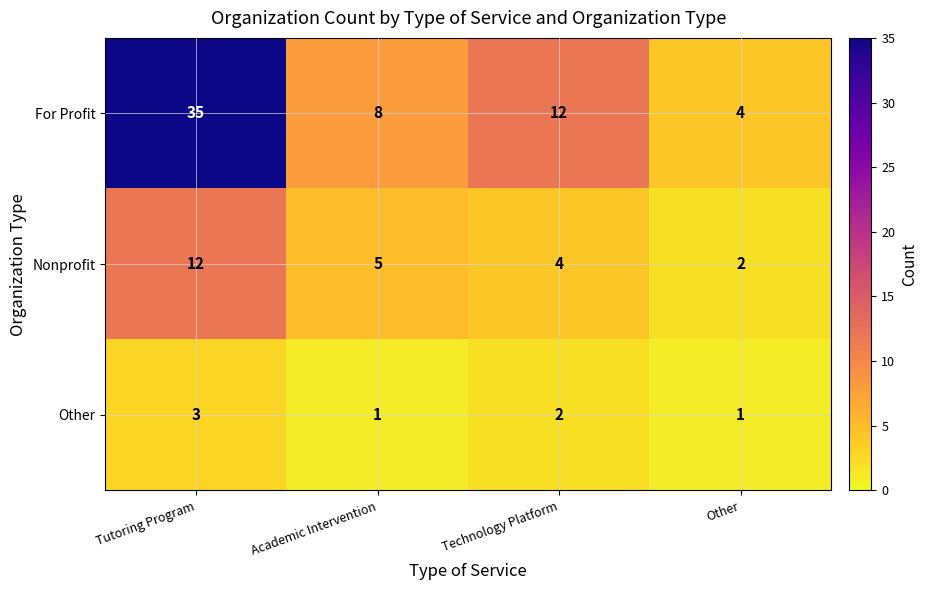

Which series has the largest total across all categories?

For Profit